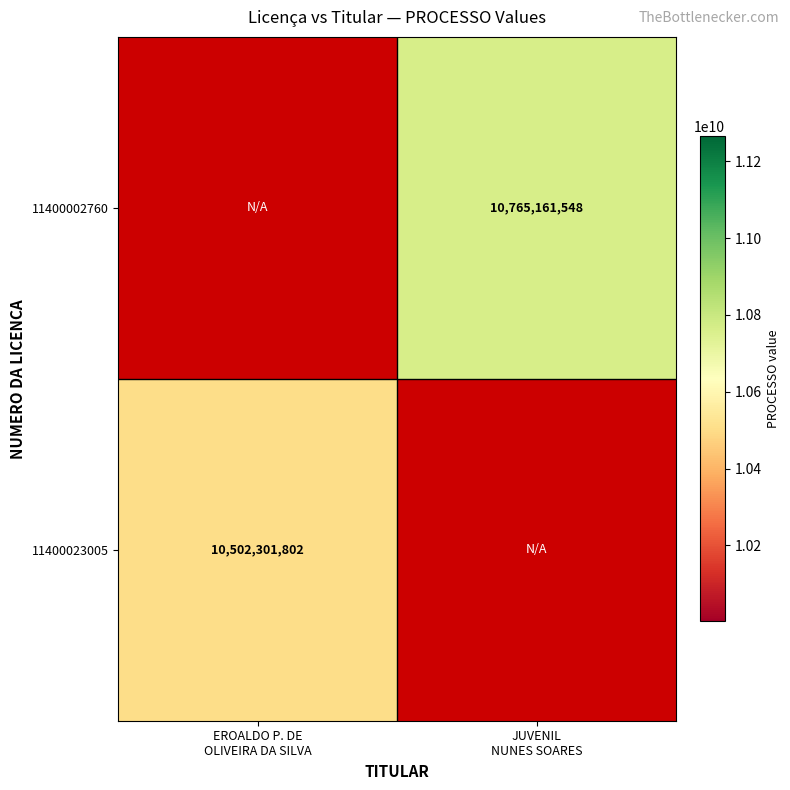

How many distinct data groups are displayed?

2